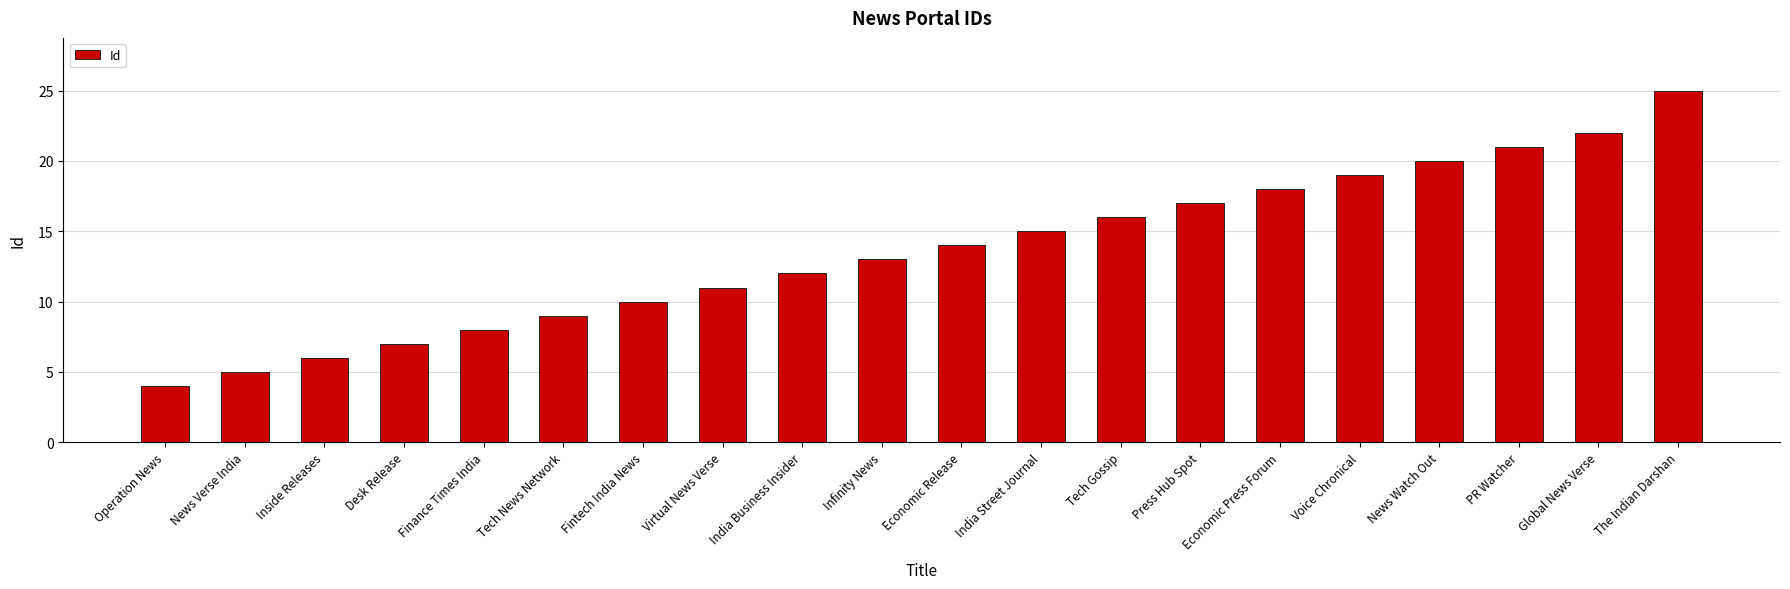

Reading right to left, list all the values displayed in this chart.

The Indian Darshan=25	Global News Verse=22	PR Watcher=21	News Watch Out=20	Voice Chronical=19	Economic Press Forum=18	Press Hub Spot=17	Tech Gossip=16	India Street Journal=15	Economic Release=14	Infinity News=13	India Business Insider=12	Virtual News Verse=11	Fintech India News=10	Tech News Network=9	Finance Times India=8	Desk Release=7	Inside Releases=6	News Verse India=5	Operation News=4